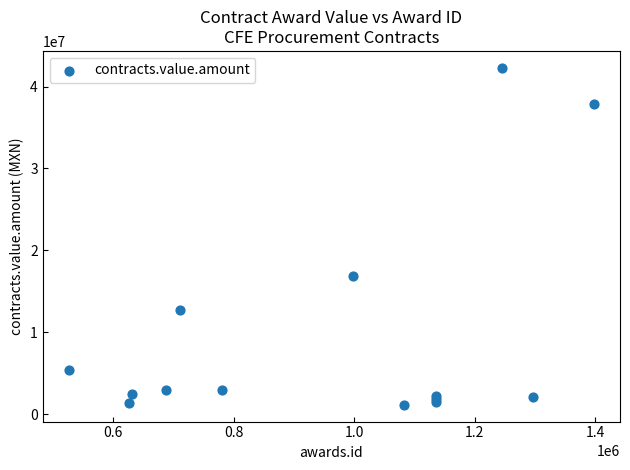

What Y value in the scatter plot is closest to 21717668?

16845816.0